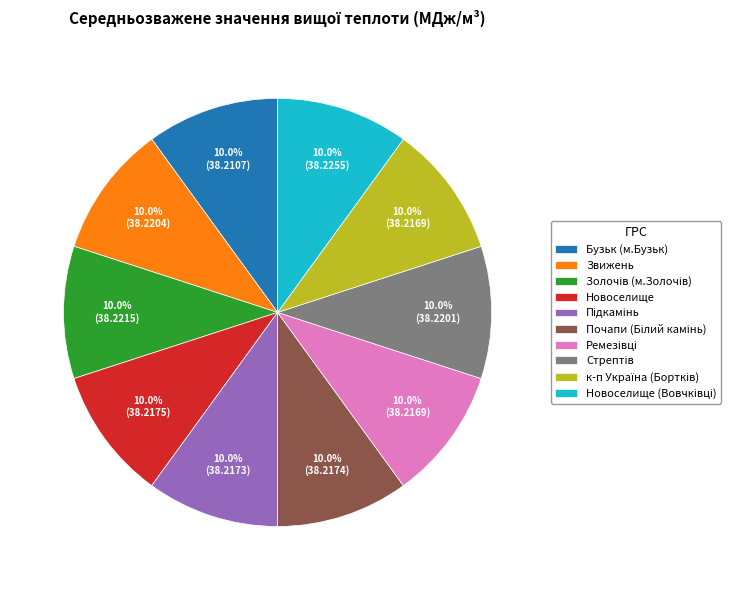

Is there any slice that represents more than half of the pie?

No